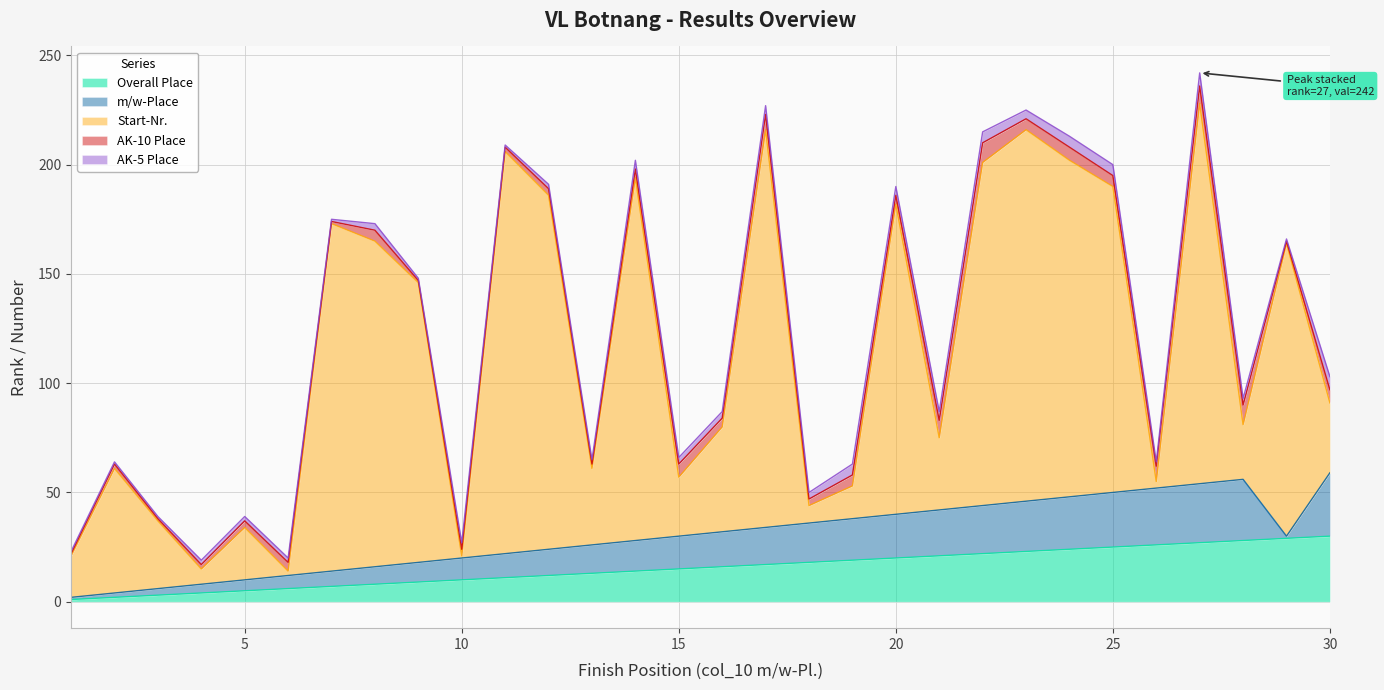

Does the chart have visible grid lines?

Yes